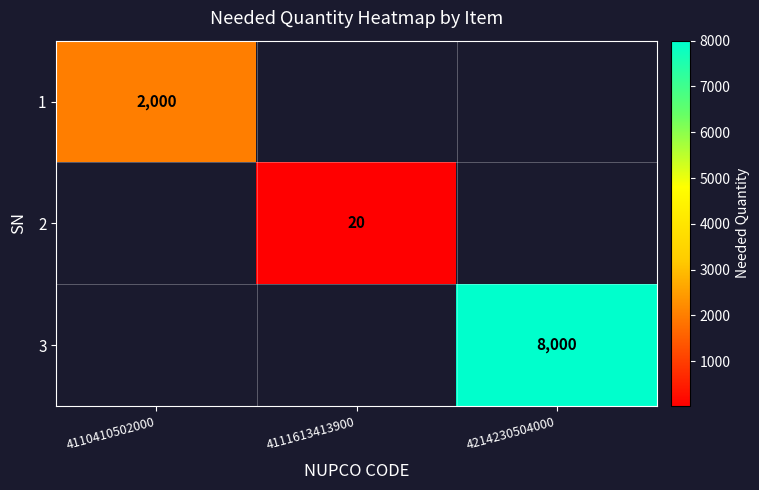

What is the minimum value shown in the chart?

20.0